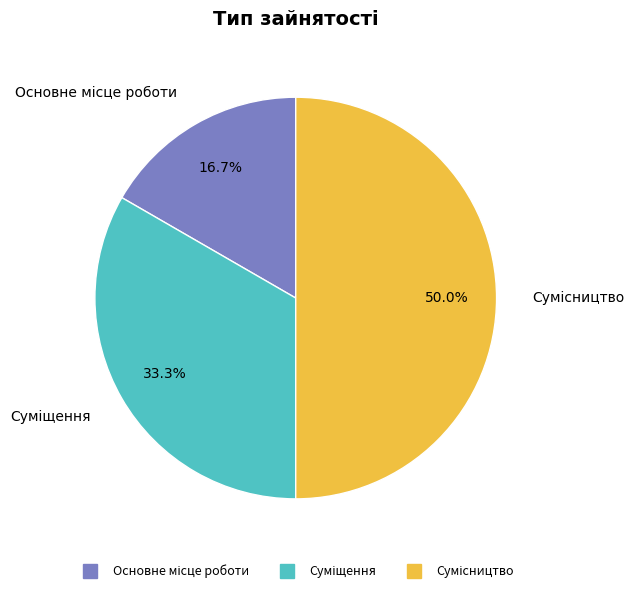

To the nearest percent, what portion does Сумісництво represent?

50%